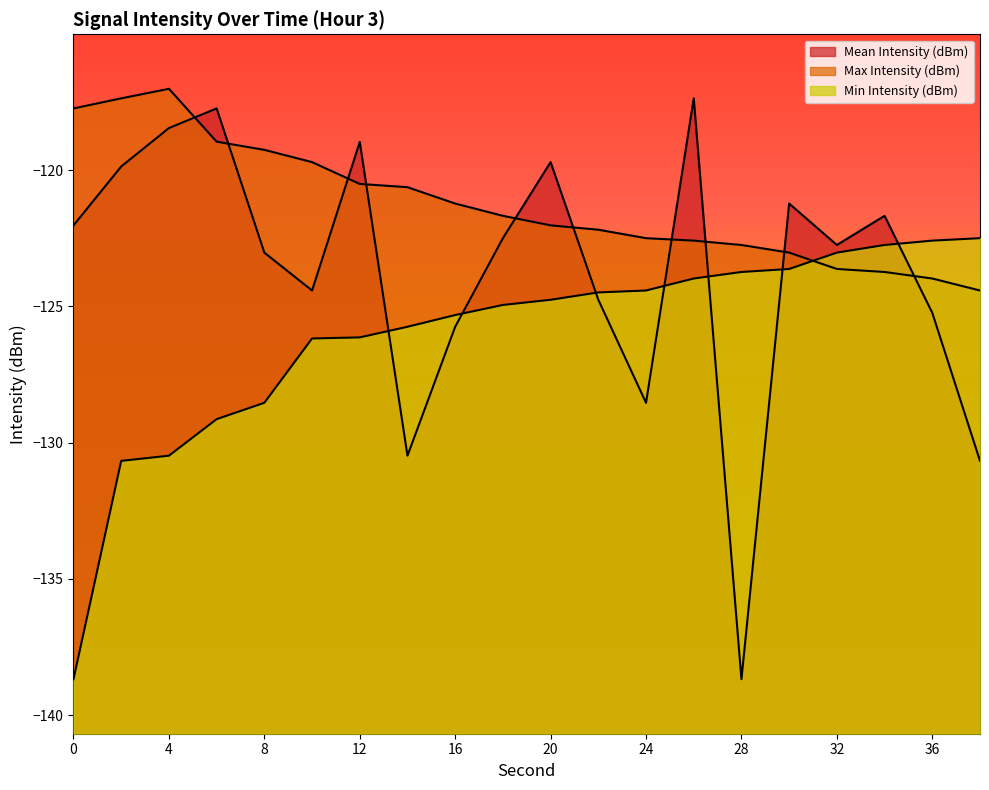

How many times do Min Intensity (dBm) and Max Intensity (dBm) cross each other?

1